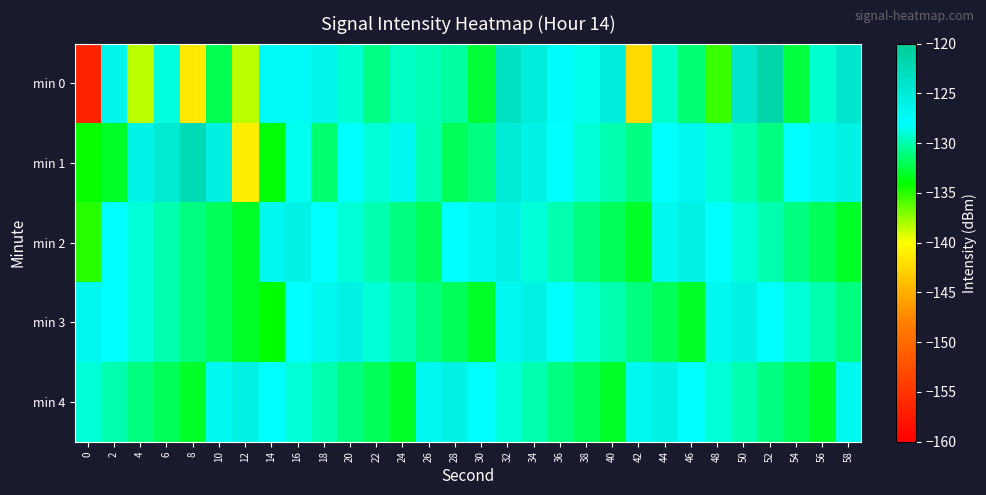

How many categories are shown in the chart?

30